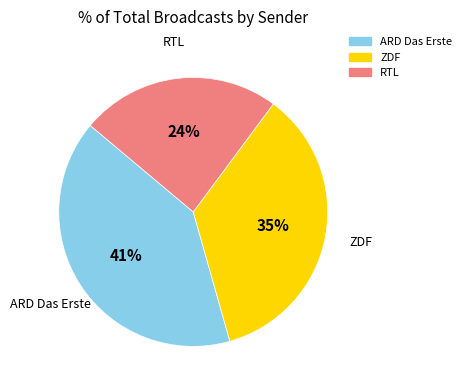

Does ARD Das Erste account for over 50% of the chart?

No